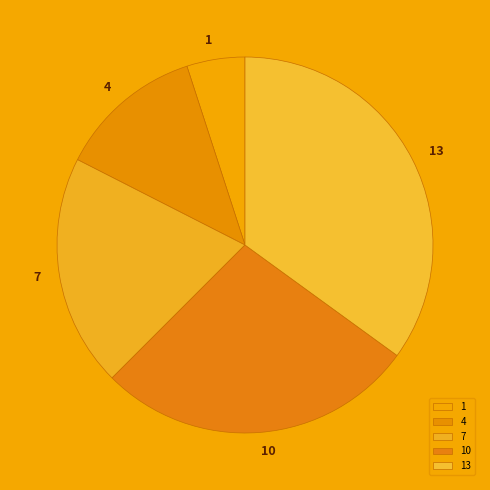

Which category has the smallest portion of the pie?

1